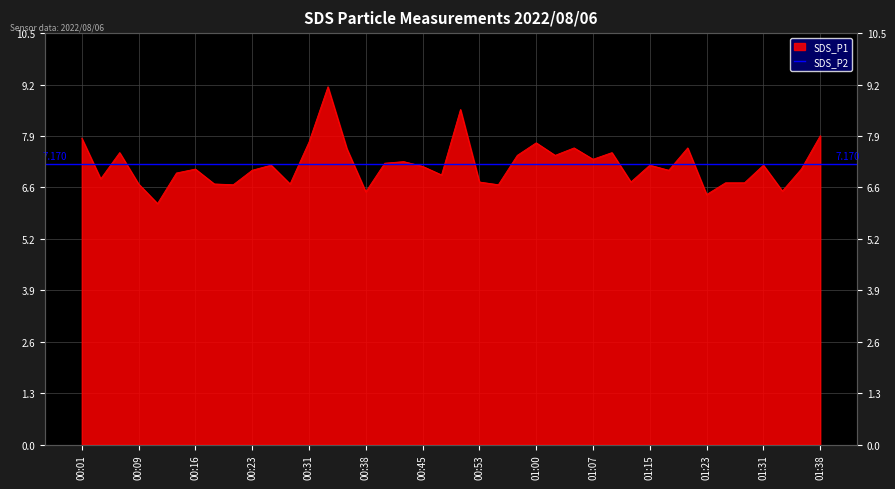

Count the number of categories in the chart.

40